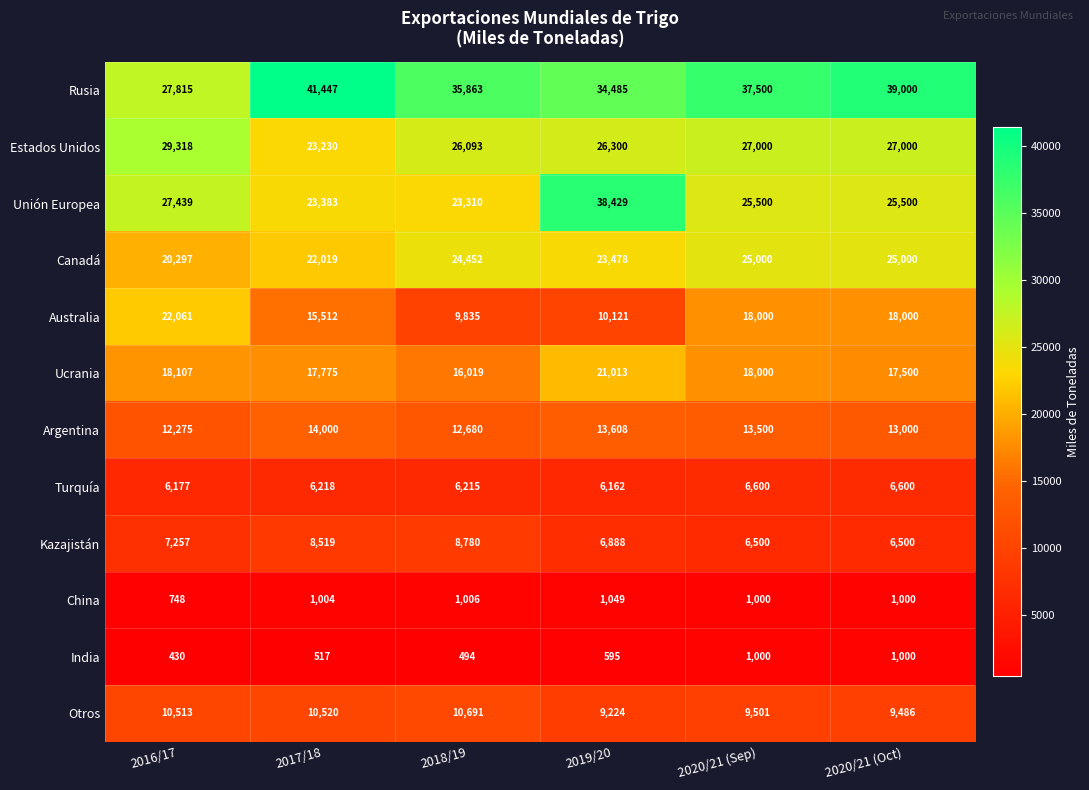

What is the minimum value for Argentina?

12275